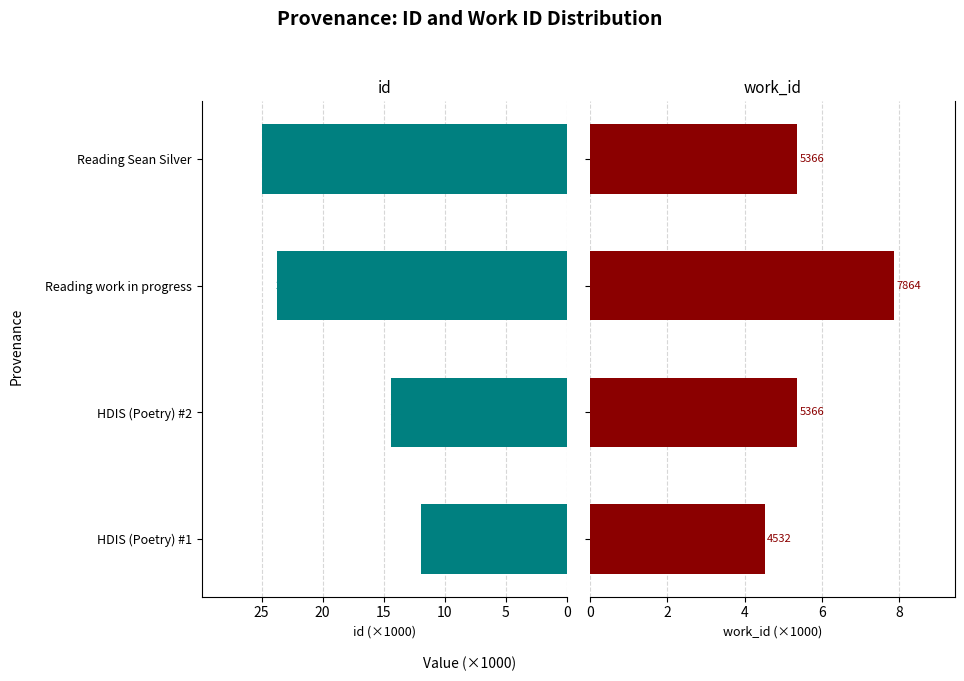

The id series shows 40.9 at Reading work in progress. True or false?

False